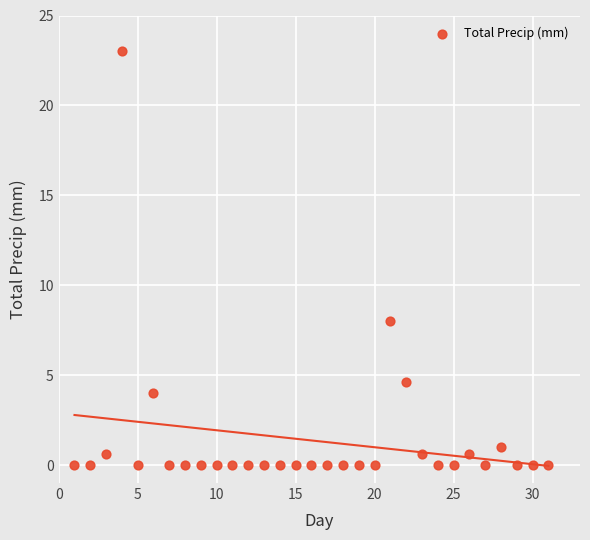

What is the range of Y values (max minus min)?

23.0